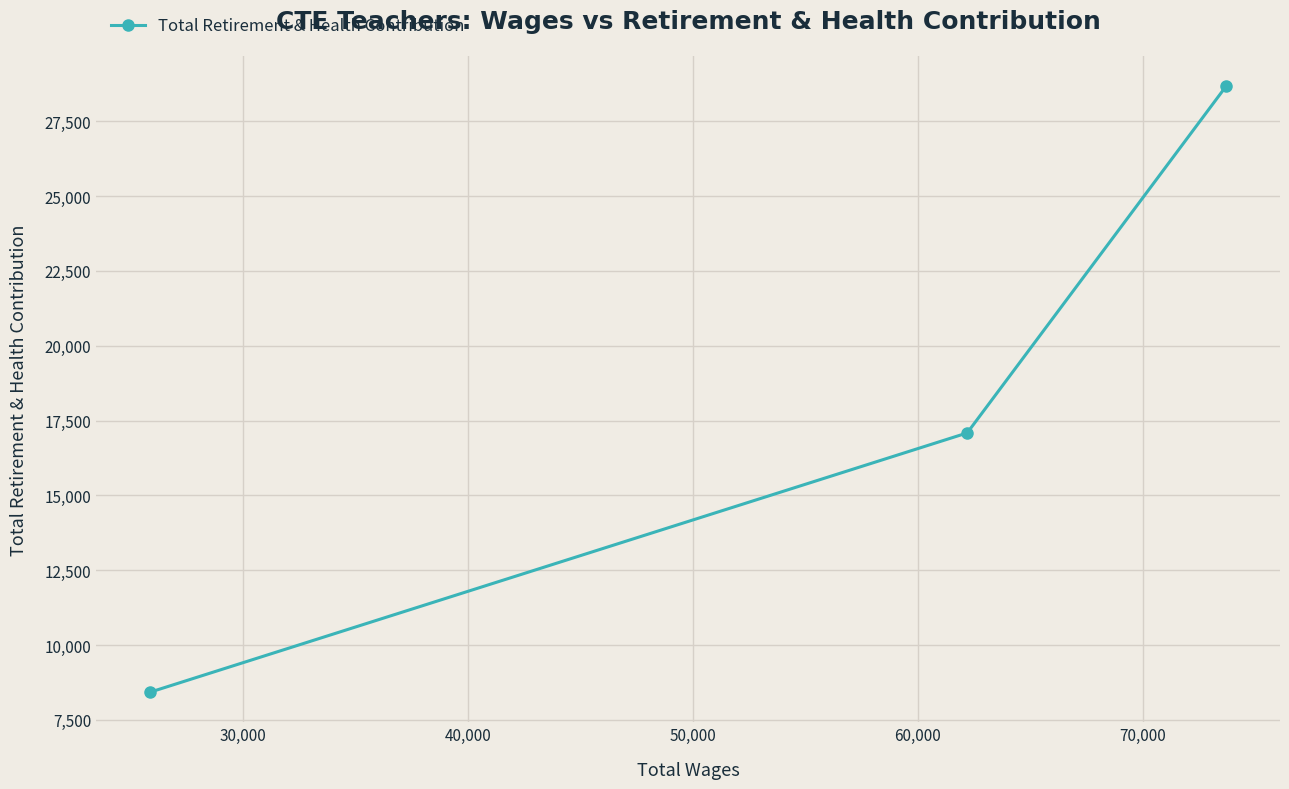

What is the average value?

18061